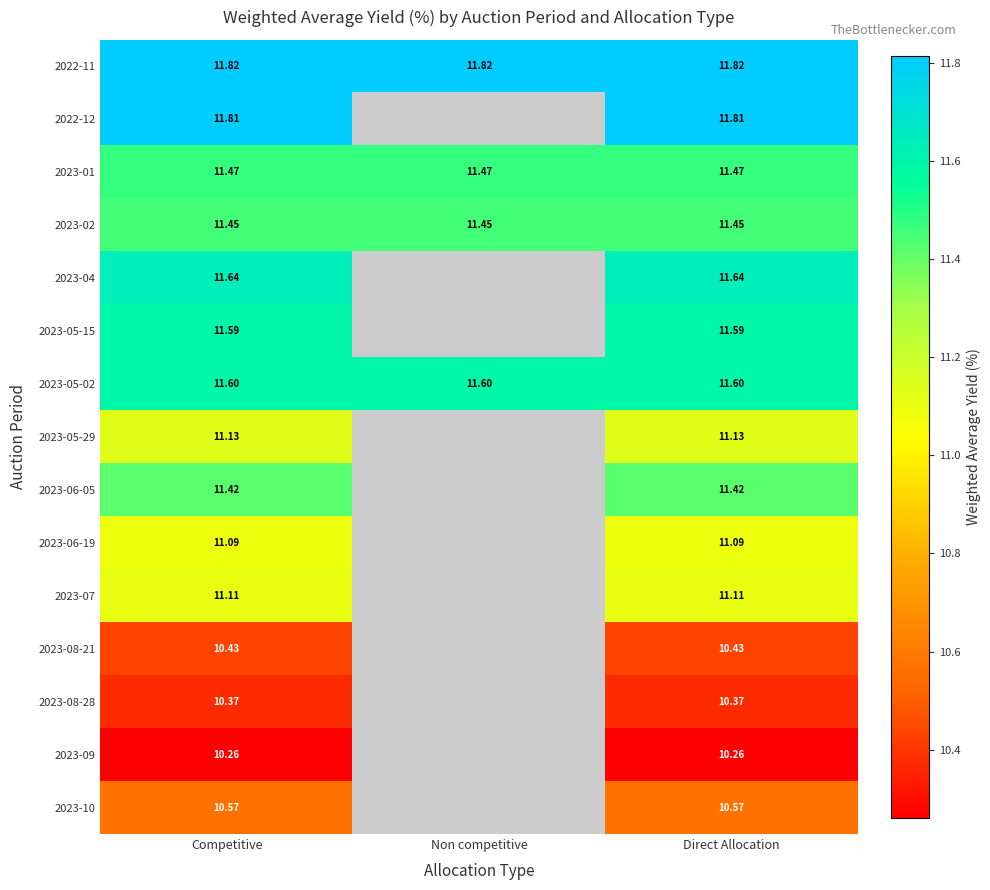

At how many categories does at least one series exceed 10?

3